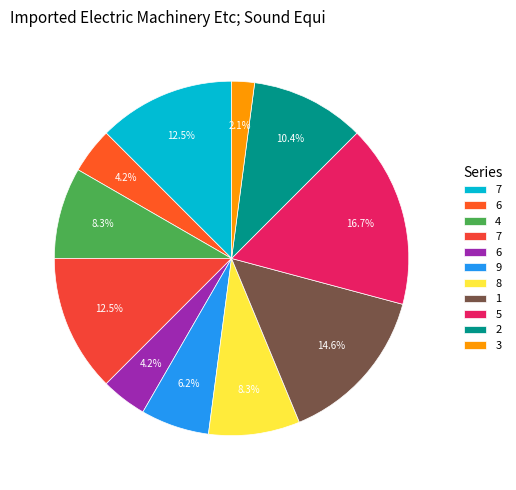

Is there any slice that represents more than half of the pie?

No